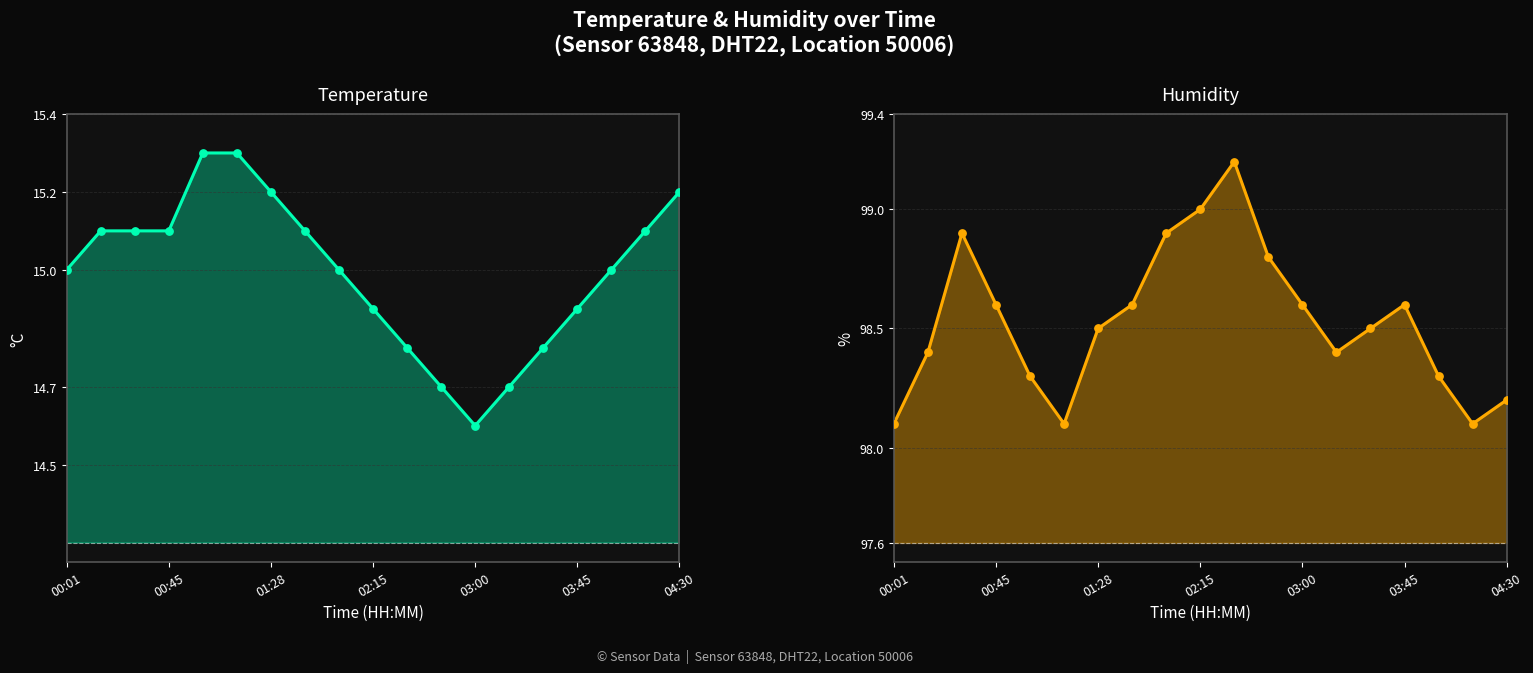

What are all the series names shown in the legend?

temperature, humidity